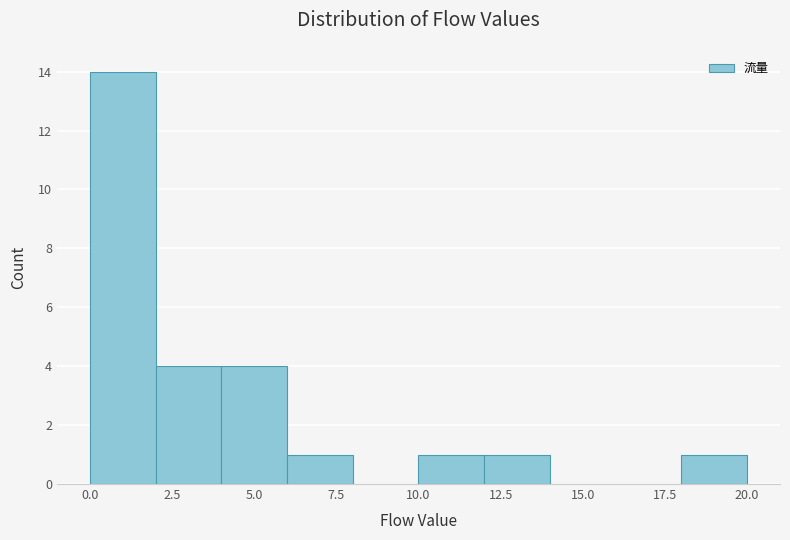

Over which range of the x-axis is the bar tallest?

0 to 2